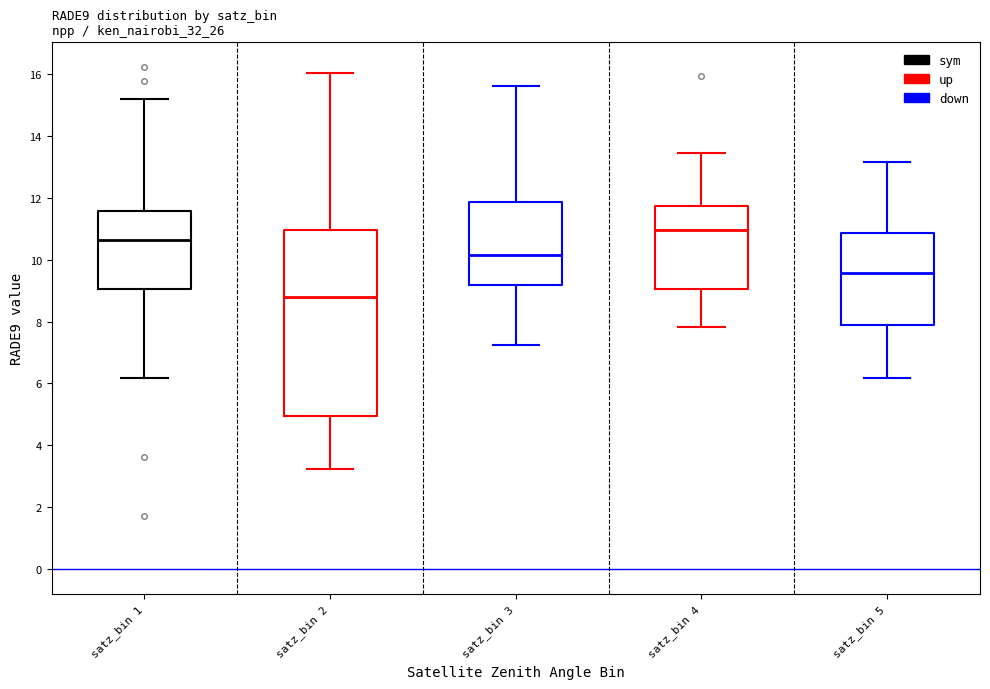

Where is the lower edge of the box for satz_bin 1 on the y-axis? The values are not printed on the chart, so give them approximately, as read against the axis.

9.0